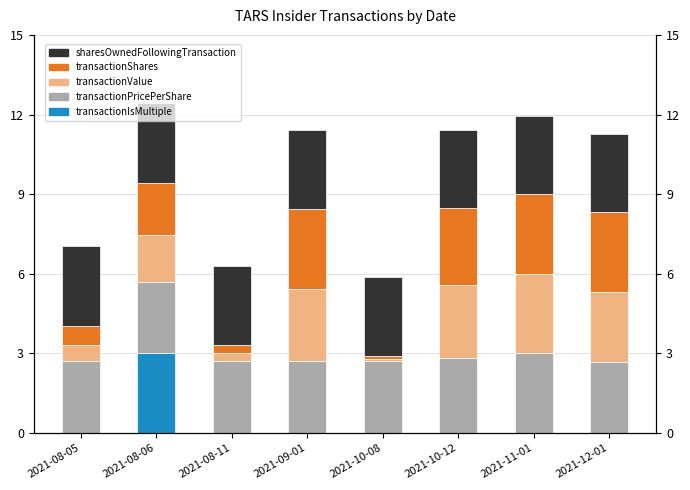

How many positive values does the transactionIsMultiple series have?

1